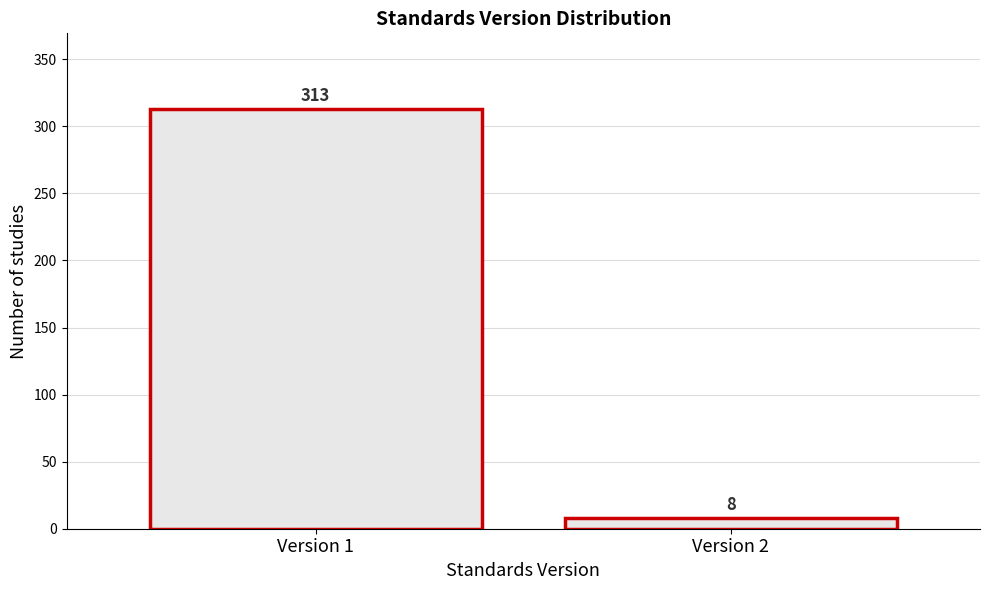

Reading left to right, extract all data points from this chart.

313	8